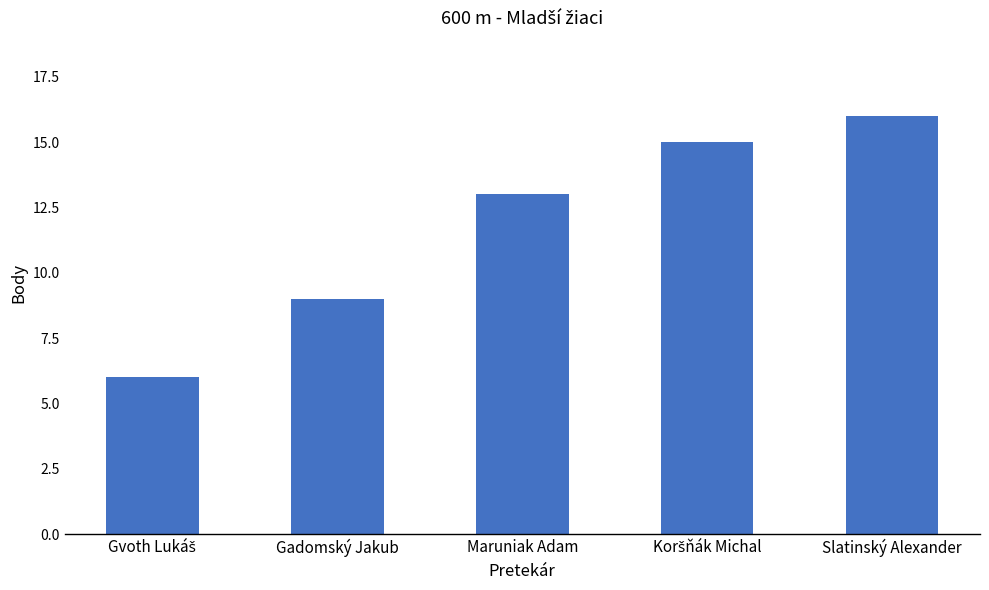

What is the sum of all values?

59